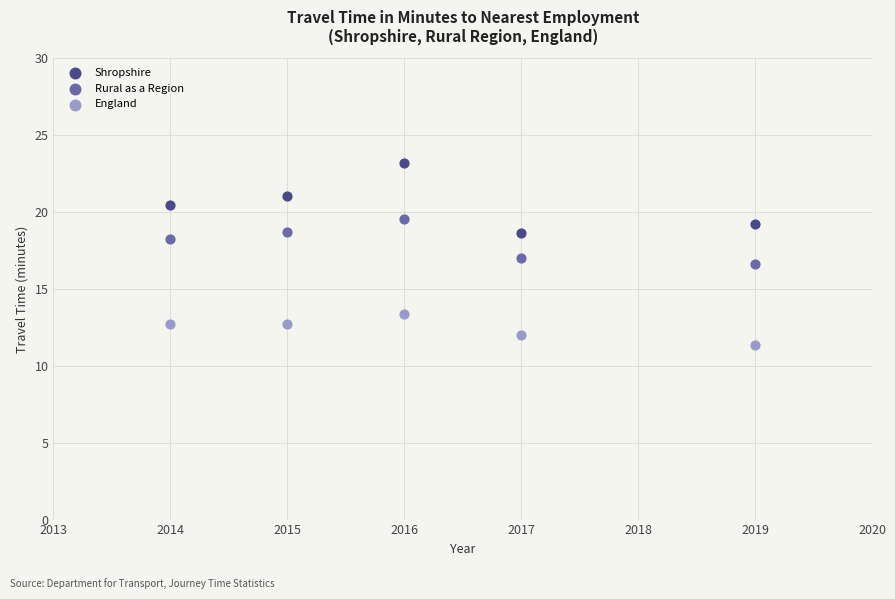

Which series contains the highest Y value?

Shropshire